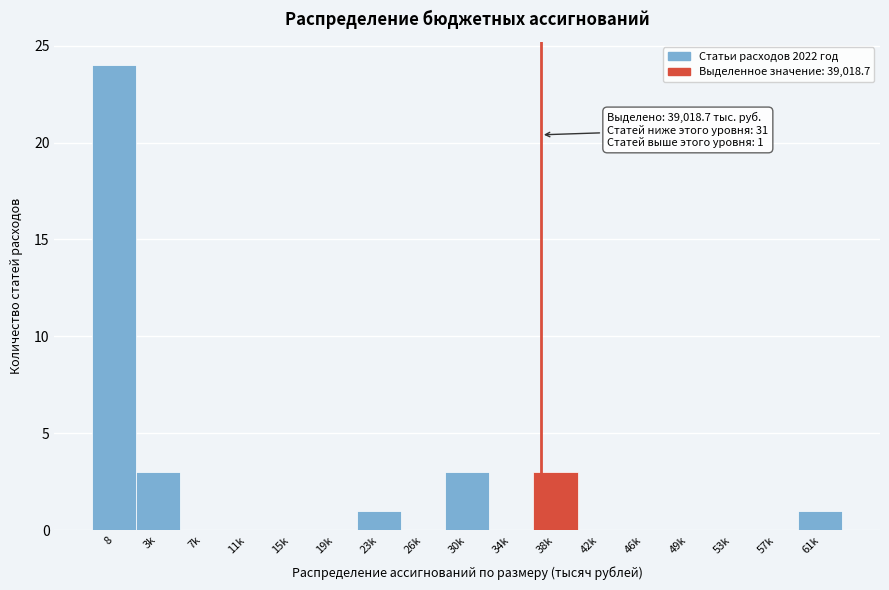

Reading left to right, what are all the values shown in this chart?

8=24	3k=3	7k=0	11k=0	15k=0	19k=0	23k=1	26k=0	30k=3	34k=0	38k=3	42k=0	46k=0	49k=0	53k=0	57k=0	61k=1